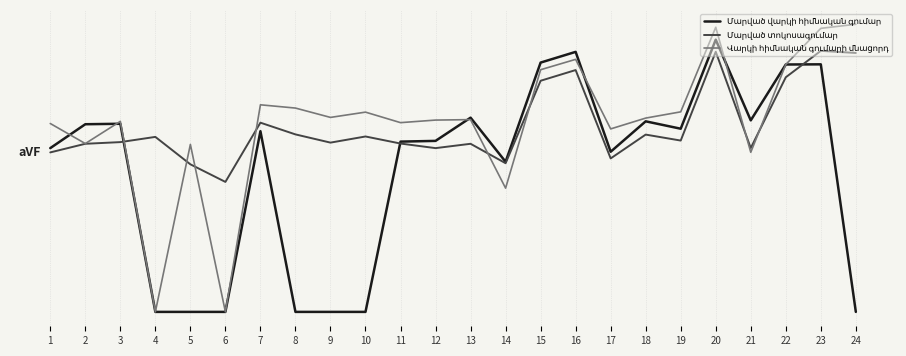

Reading right to left, extract all data points from this chart.

Մարված վարկի հիմնական գումար: 24=0.0	23=20.6	22=20.6	21=15.9	20=22.7	19=15.2	18=15.9	17=13.3	16=21.6	15=20.8	14=12.5	13=16.2	12=14.2	11=14.2	10=0.0	9=0.0	8=0.0	7=15.0	6=0.0	5=0.0	4=0.0	3=15.7	2=15.6	1=13.6
Մարված տոկոսագումար: 24=21.6	23=21.7	22=19.5	21=13.6	20=21.7	19=14.3	18=14.8	17=12.8	16=20.1	15=19.2	14=12.4	13=14.0	12=13.6	11=14.0	10=14.6	9=14.1	8=14.8	7=15.8	6=10.8	5=12.3	4=14.6	3=14.1	2=14.0	1=13.3
Վարկի հիմնական գումարի մնացորդ: 24=23.9	23=23.6	22=20.6	21=13.3	20=23.7	19=16.7	18=16.1	17=15.2	16=21.0	15=20.2	14=10.3	13=16.0	12=16.0	11=15.8	10=16.6	9=16.2	8=17.0	7=17.2	6=0.0	5=13.9	4=0.0	3=15.9	2=14.0	1=15.7